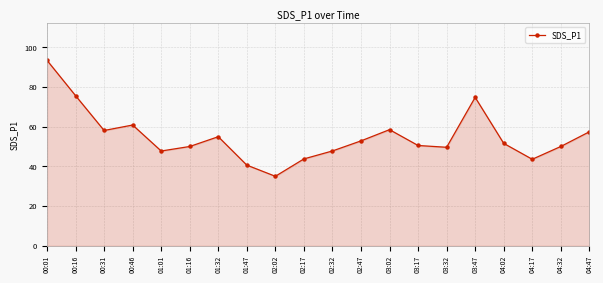

Is it true that the value at 03:02 is 34.5?

False